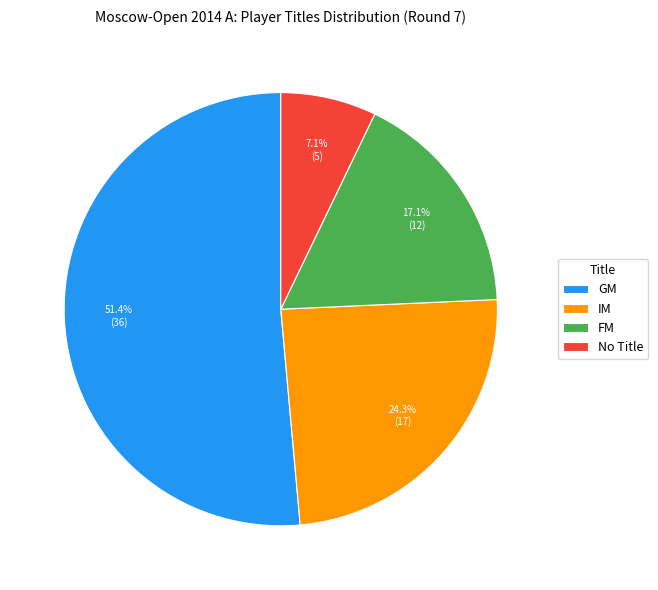

What is the largest slice in the pie chart?

GM